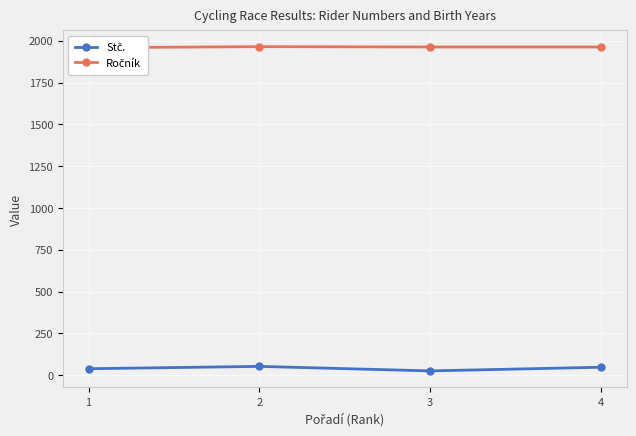

Where is the first local minimum for Stč.?

3